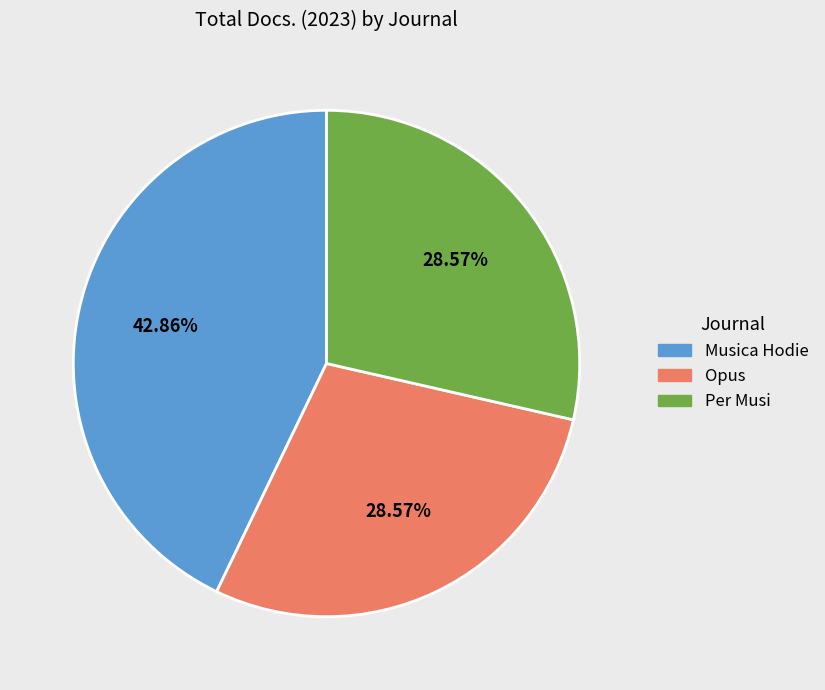

Count the number of slices in the pie.

3